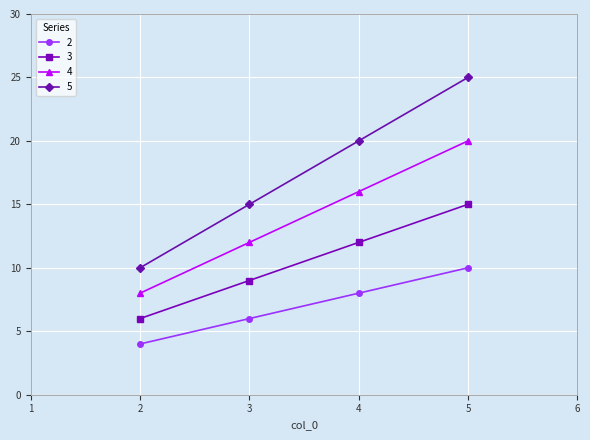

At how many categories does at least one series exceed 23?

1